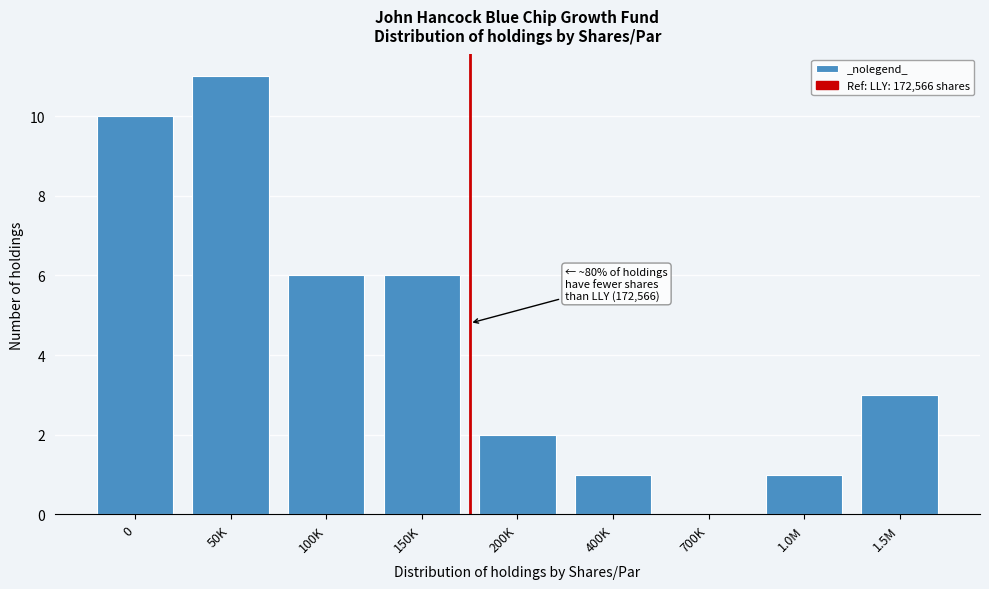

Reading right to left, list all the values displayed in this chart.

1.5M=3	1.0M=1	700K=0	400K=1	200K=2	150K=6	100K=6	50K=11	0=10